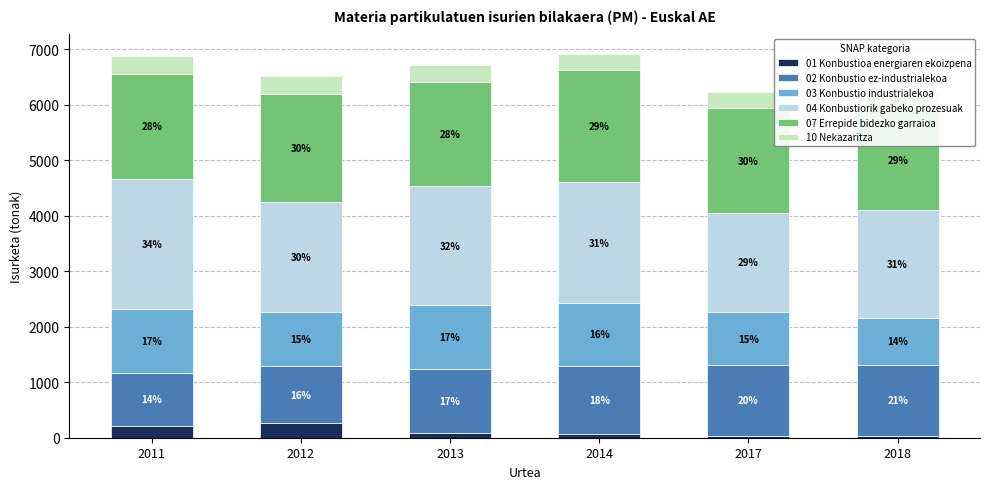

Reading left to right, transcribe all the data shown in this chart.

01 Konbustioa energiaren ekoizpena: 2011=212.3	2012=256.5	2013=84.2	2014=58.4	2017=37.3	2018=34.6
02 Konbustio ez-industrialekoa: 2011=960.6	2012=1037.2	2013=1155.4	2014=1236.3	2017=1269.0	2018=1280.0
03 Konbustio industrialekoa: 2011=1156.3	2012=971.3	2013=1147.2	2014=1135.9	2017=963.1	2018=852.7
04 Konbustiorik gabeko prozesuak: 2011=2337.7	2012=1979.7	2013=2145.7	2014=2173.8	2017=1785.4	2018=1931.8
07 Errepide bidezko garraioa: 2011=1898.1	2012=1951.6	2013=1881.5	2014=2023.2	2017=1885.2	2018=1807.0
10 Nekazaritza: 2011=322.0	2012=316.7	2013=304.9	2014=295.8	2017=297.3	2018=315.8